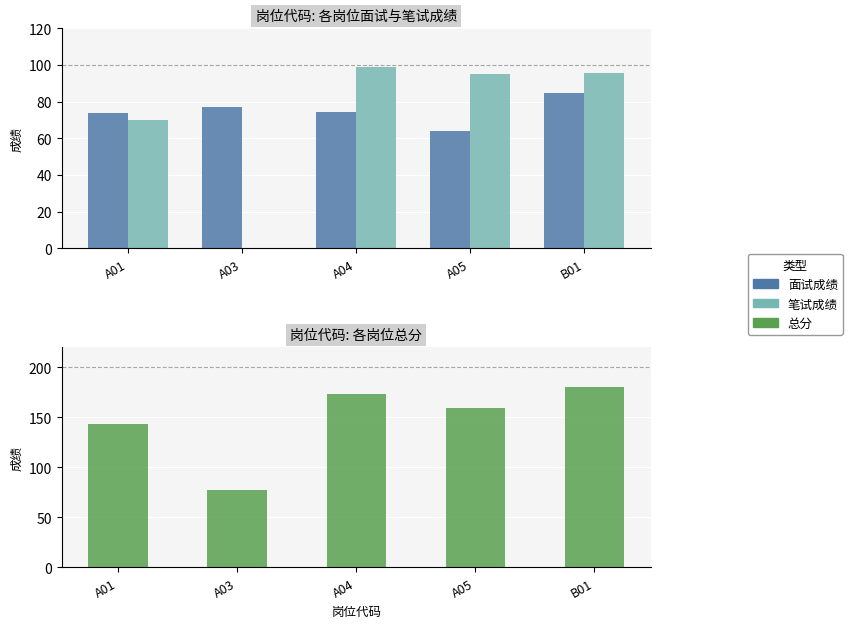

What is the value of the 总分 bar at the 5th from the left?

180.3